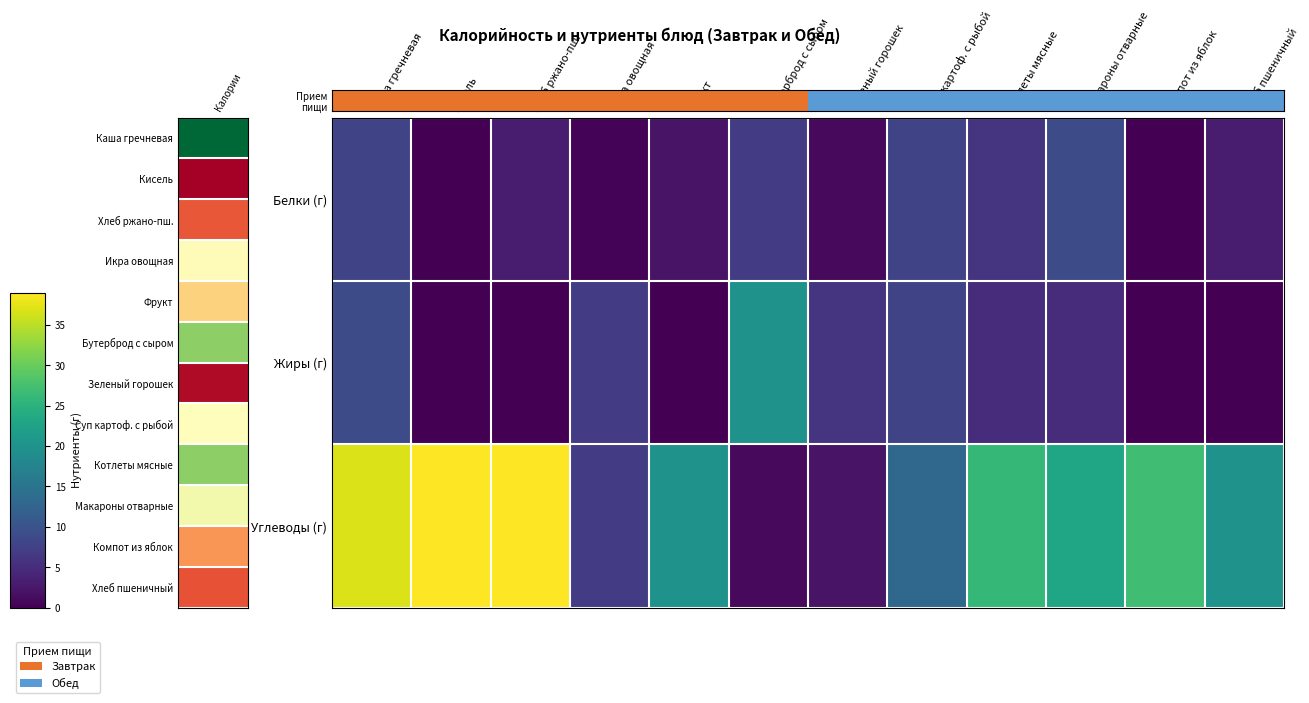

At how many categories does at least one series exceed 25?

5